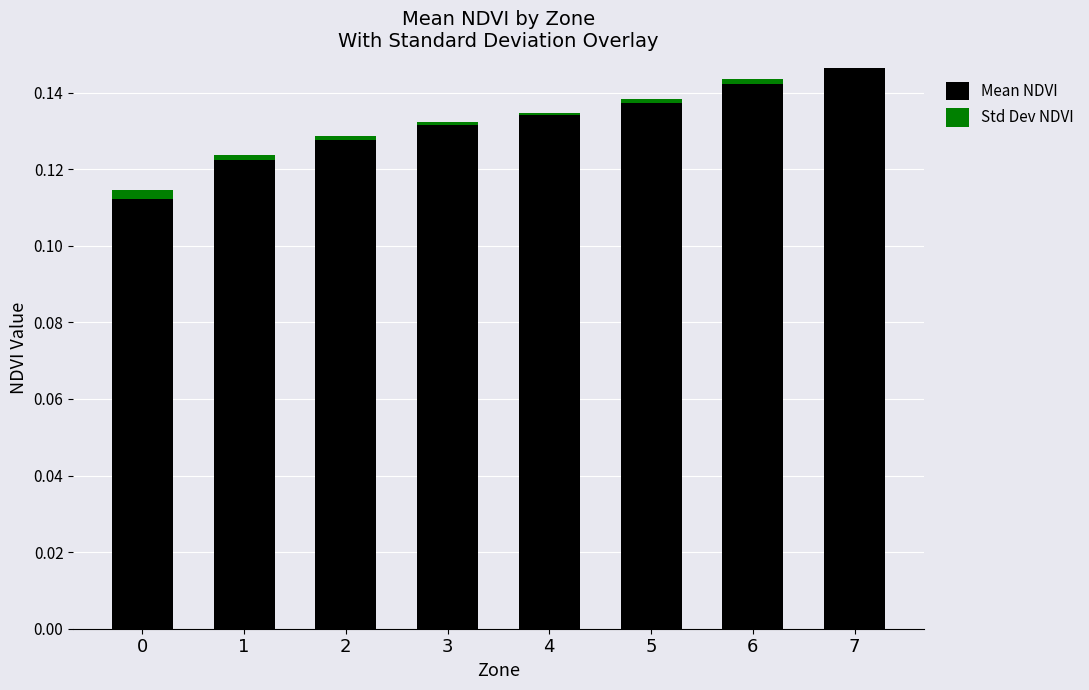

Are the bars grouped side by side (vs. stacked)?

No